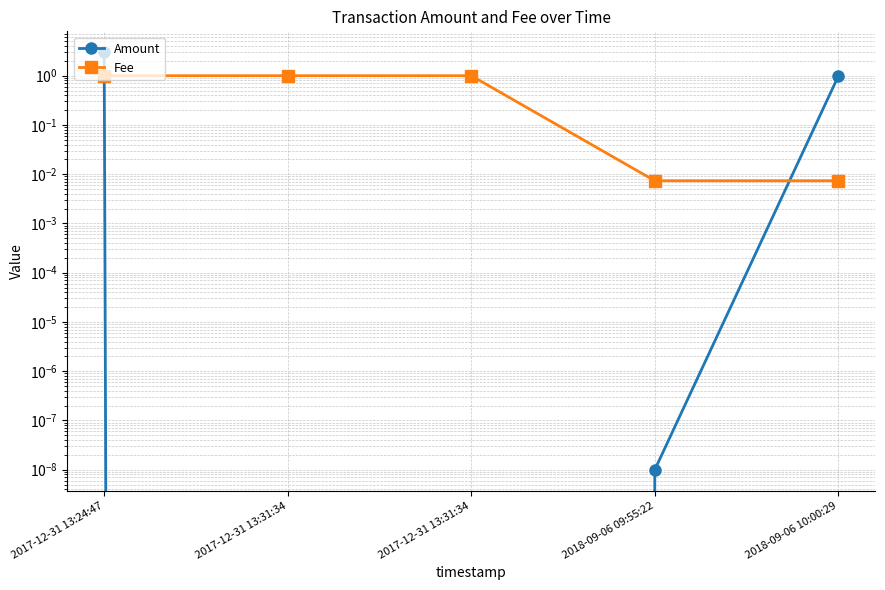

Reading right to left, list all the values displayed in this chart.

Amount: 1.0	0.0	0.0	0.0	3.0
Fee: 0.0	0.0	1.0	1.0	1.0